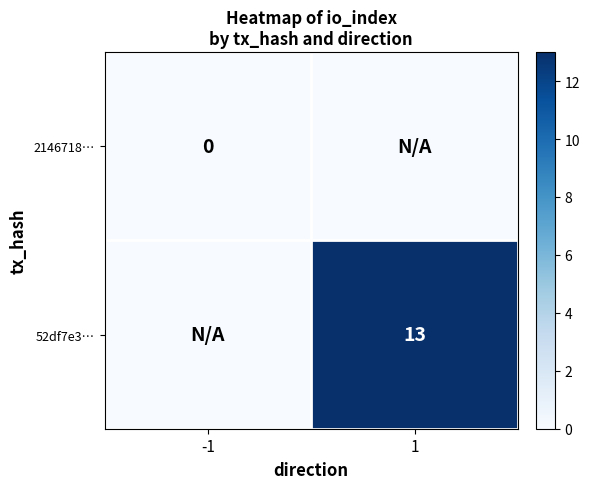

Which has a higher value, -1 or 1?

-1